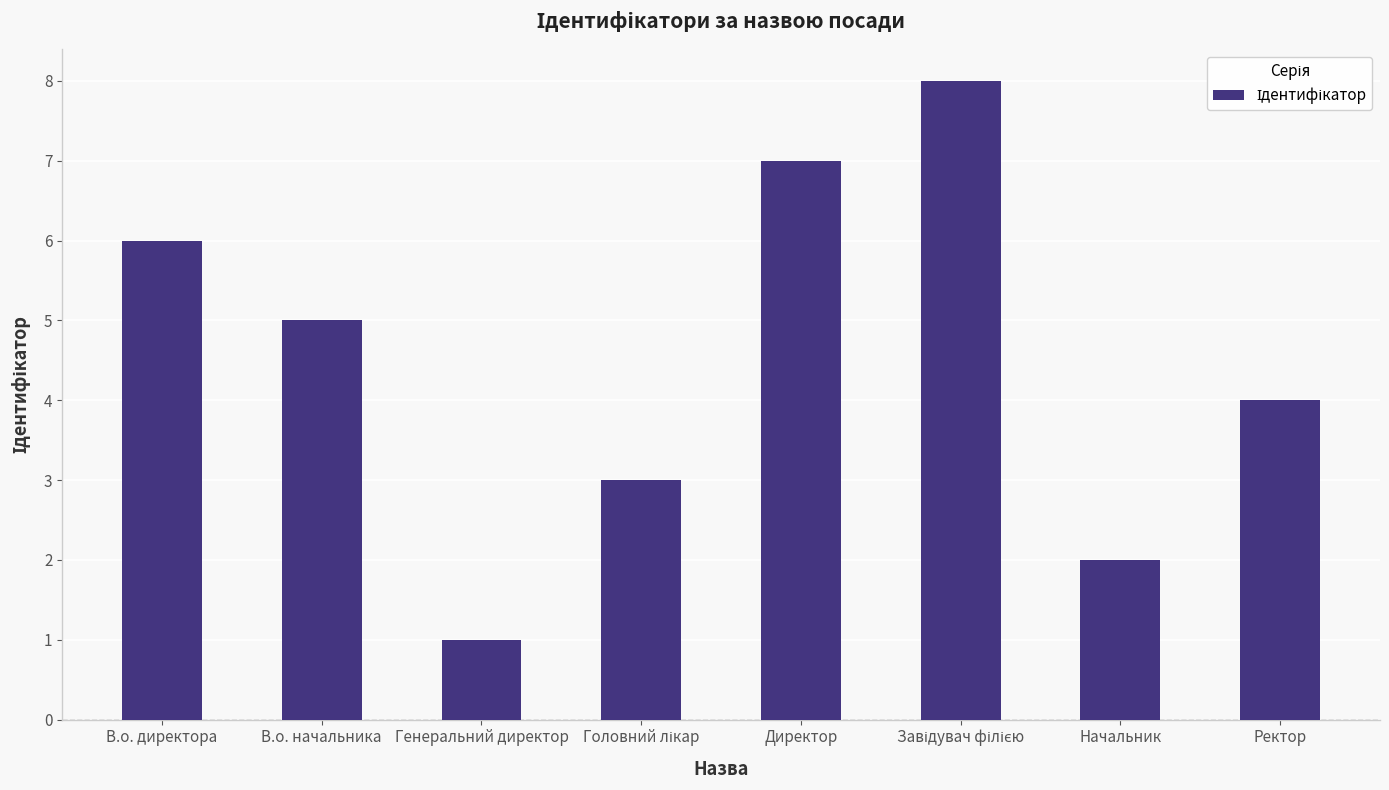

Where is the data nearest to the value 4?

Ректор